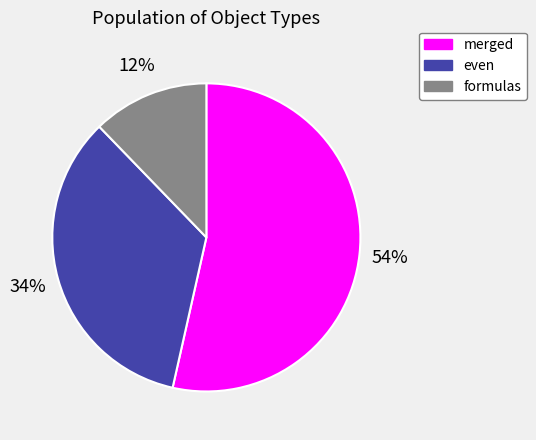

Is there any slice that represents more than half of the pie?

Yes